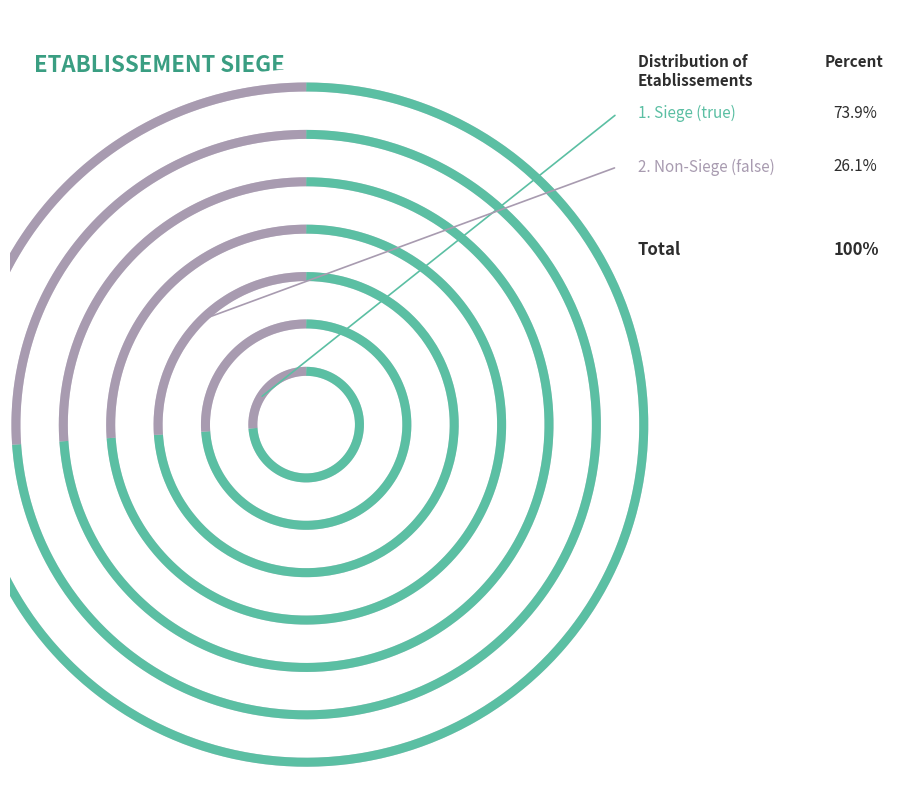

How many slices are in this pie chart?

2